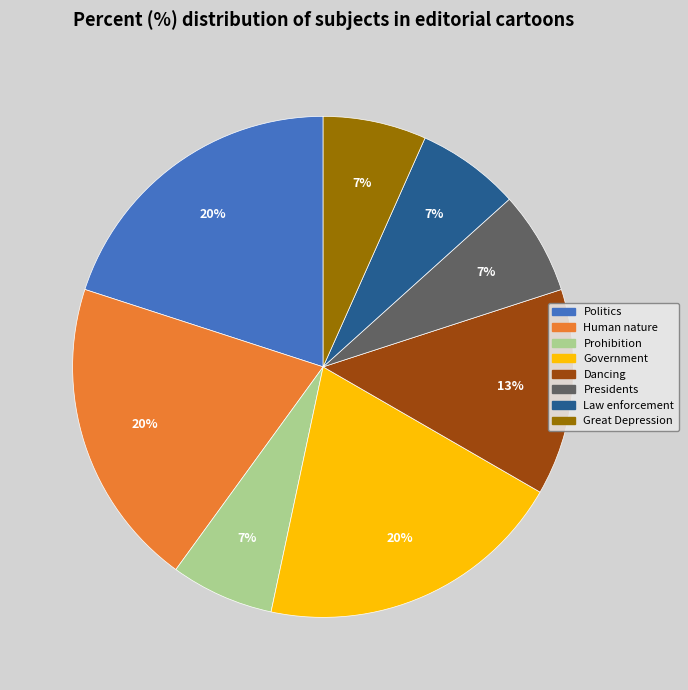

Does any single category account for the majority?

No